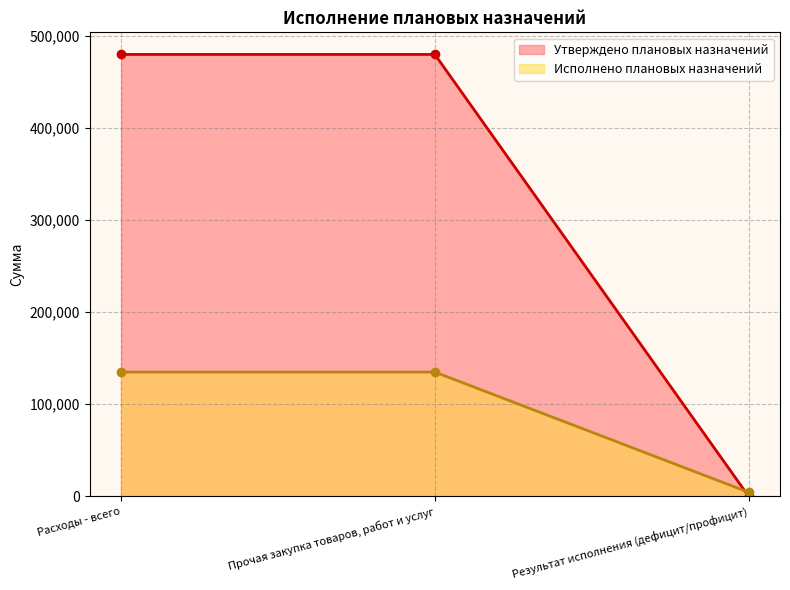

The value of Утверждено плановых назначений at Расходы - всего is 480000.0. True or false?

True